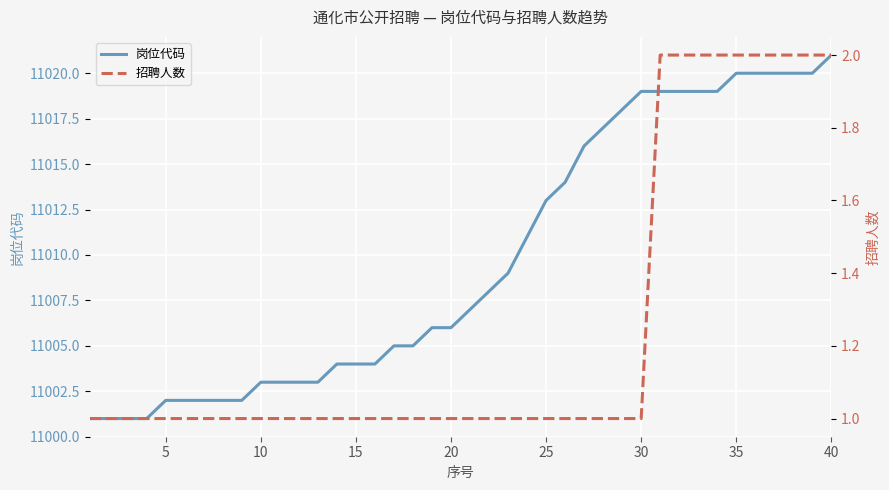

True or false: 招聘人数 and 岗位代码 intersect in this chart.

False